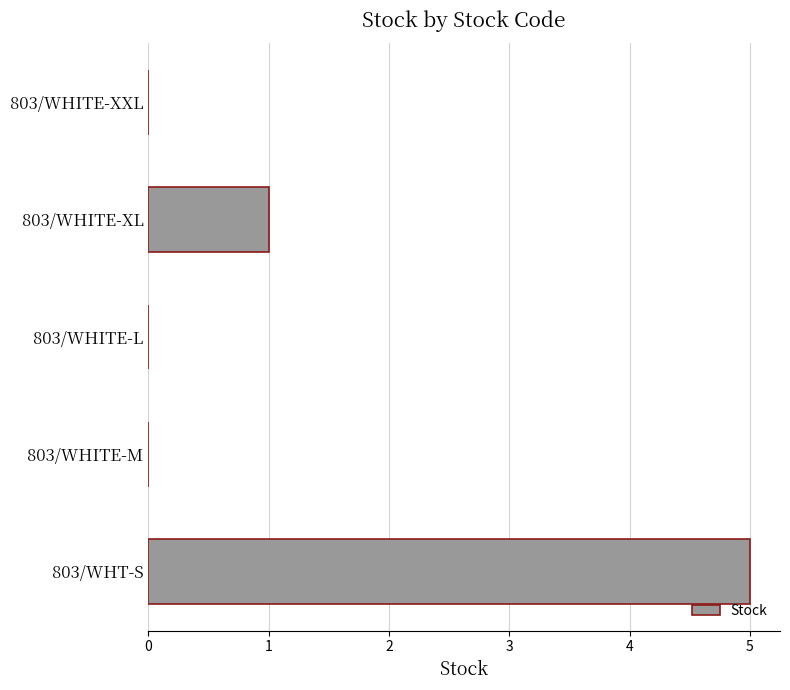

Does the chart contain stacked bars?

No